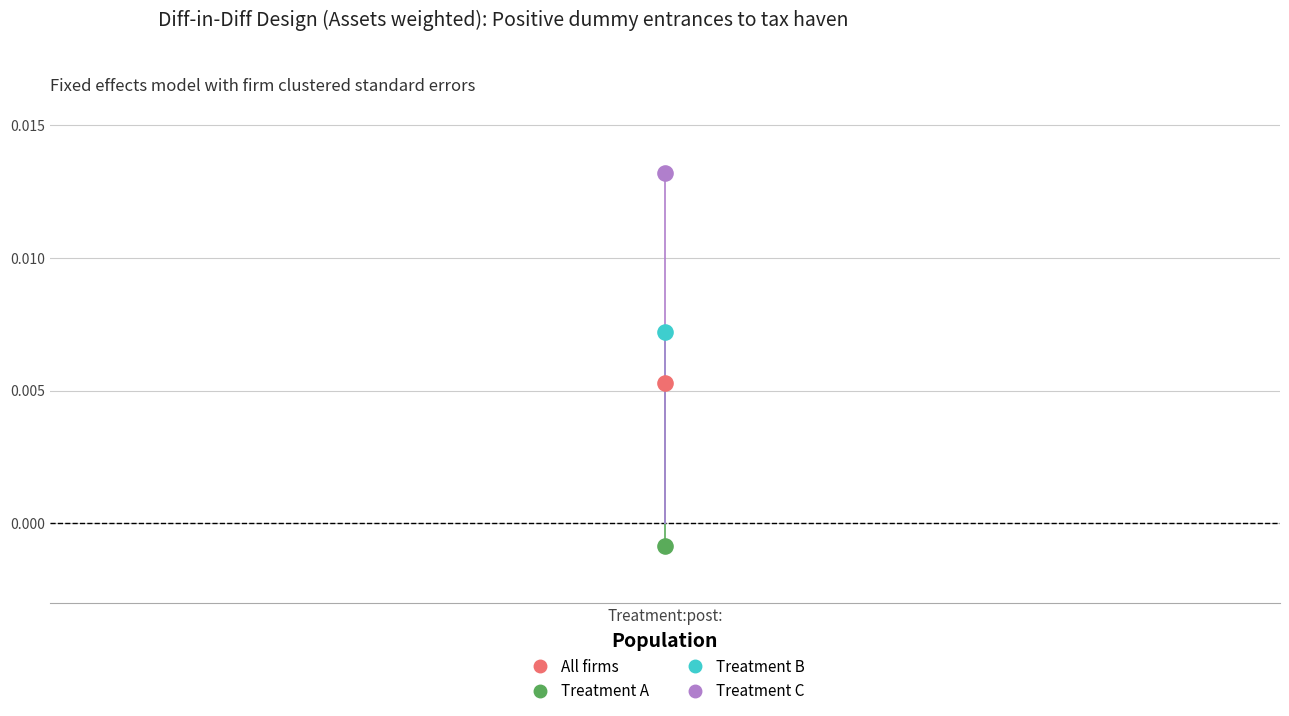

What are all the series names shown in the legend?

All firms, Treatment A, Treatment B, Treatment C